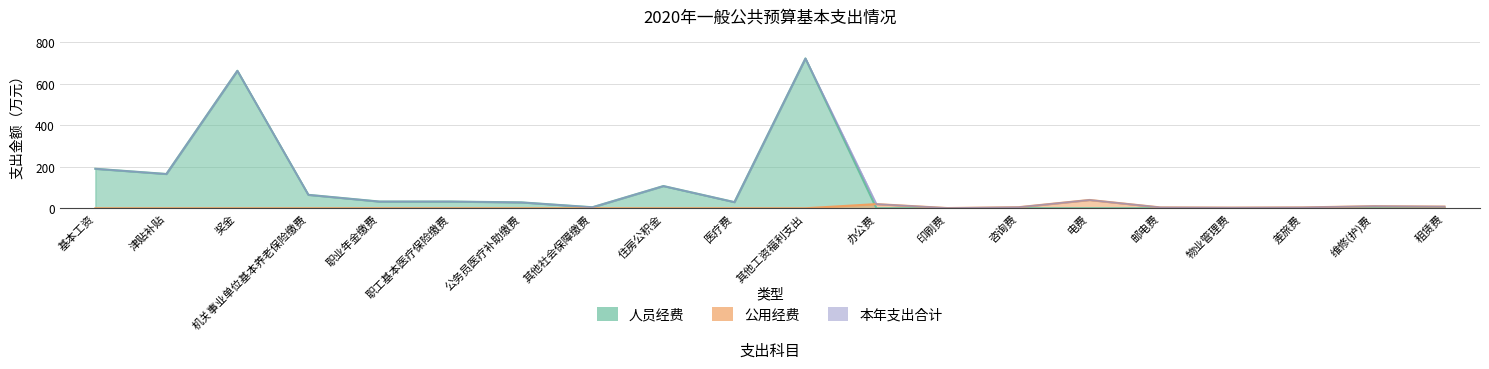

True or false: 本年支出合计 and 人员经费 cross at least once.

False